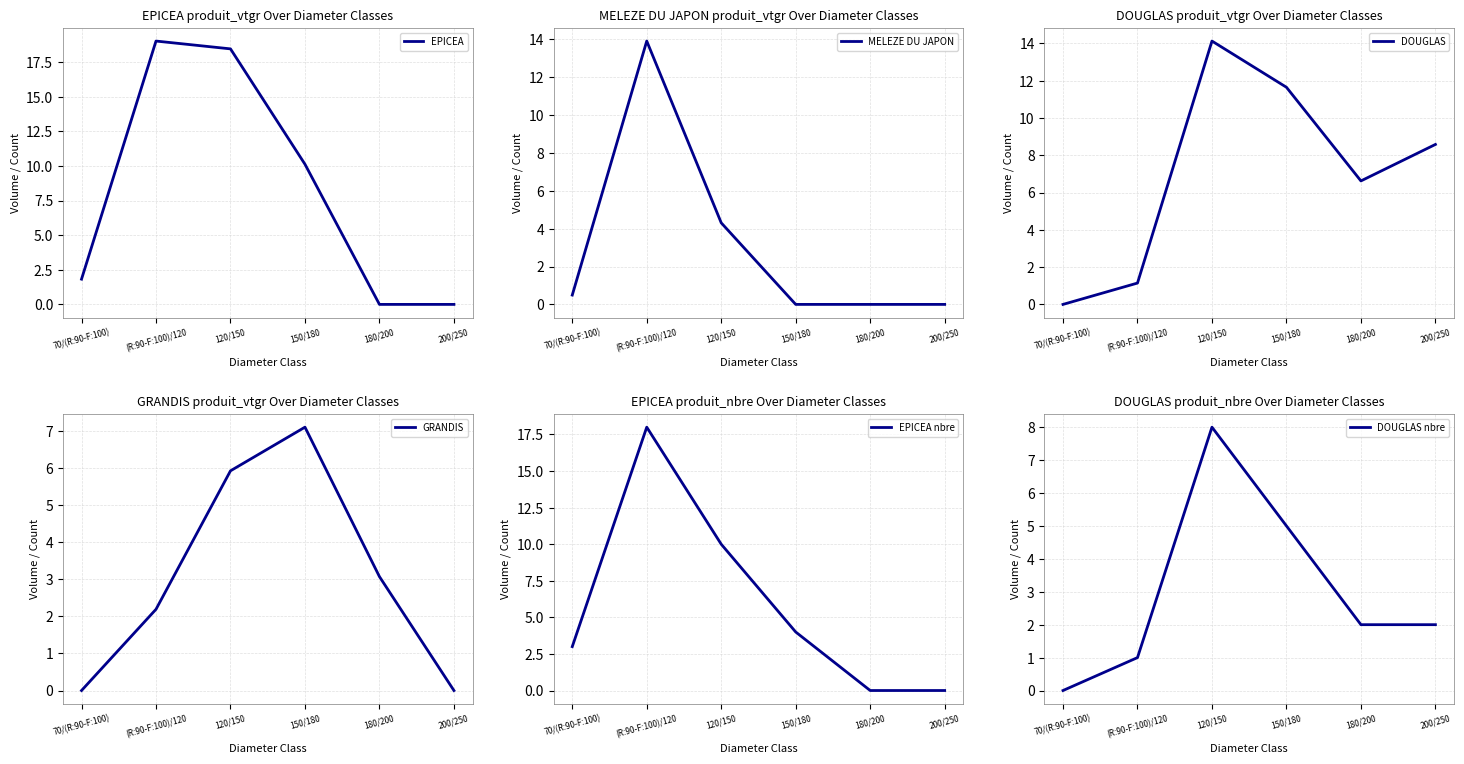

Is this an area chart (filled region under the line)?

No